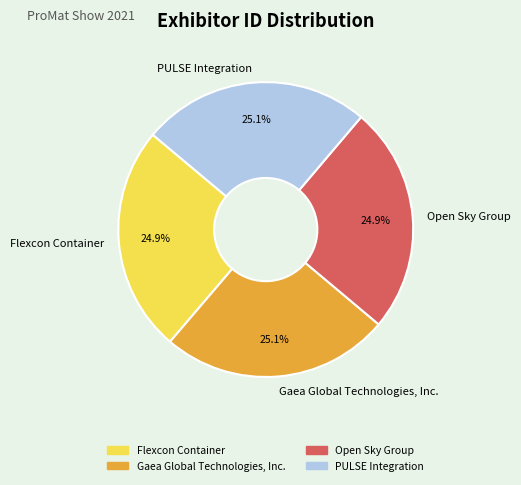

What percentage is NOT represented by Flexcon Container?

75.1%